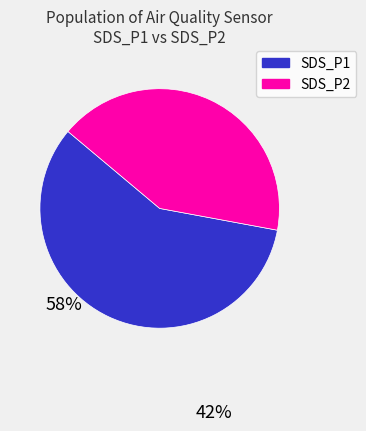

What is the ratio of the value at SDS_P1 to the value at SDS_P2?

1.4